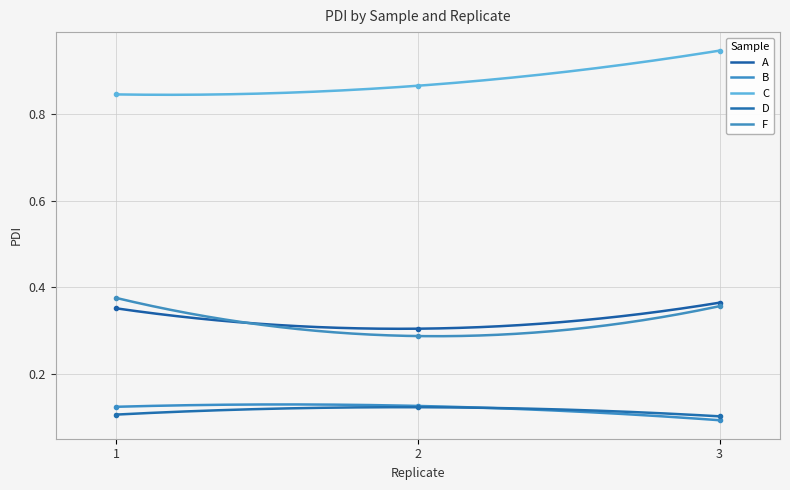

What is the maximum value shown in the chart?

0.9